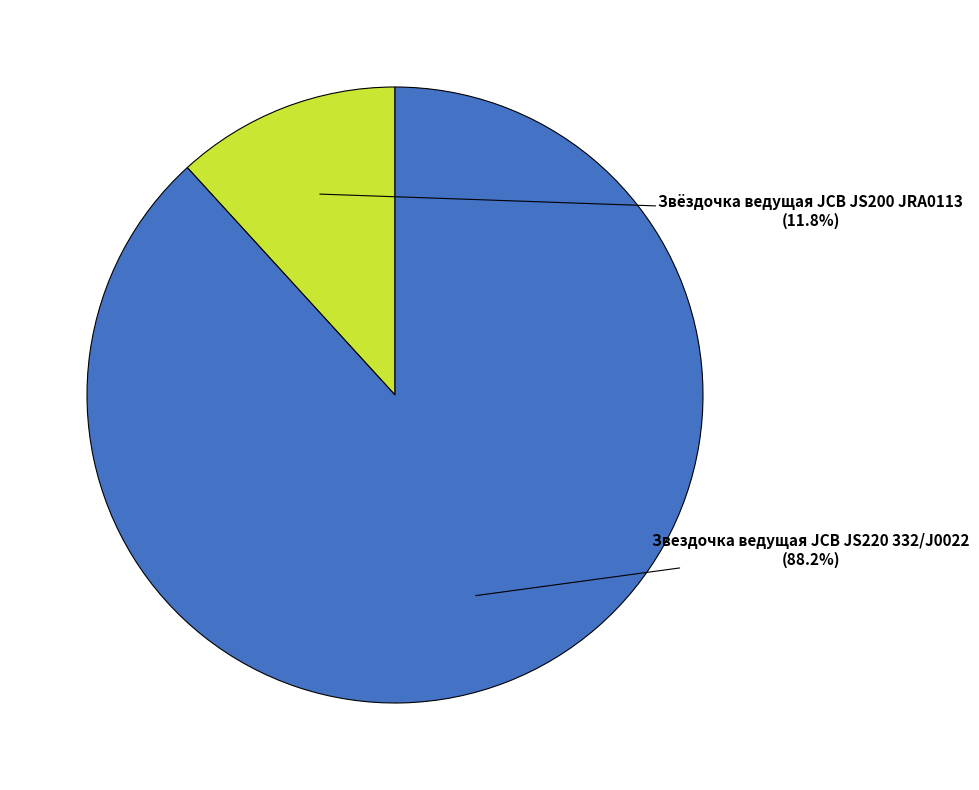

Is there any slice that represents more than half of the pie?

Yes